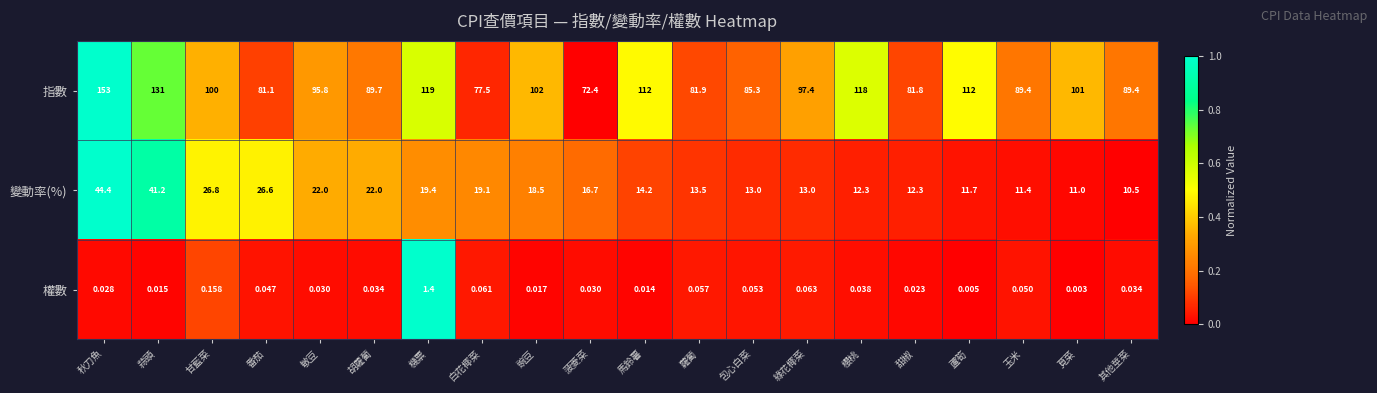

Between 馬鈴薯 and 莧菜, which series saw the biggest shift?

指數